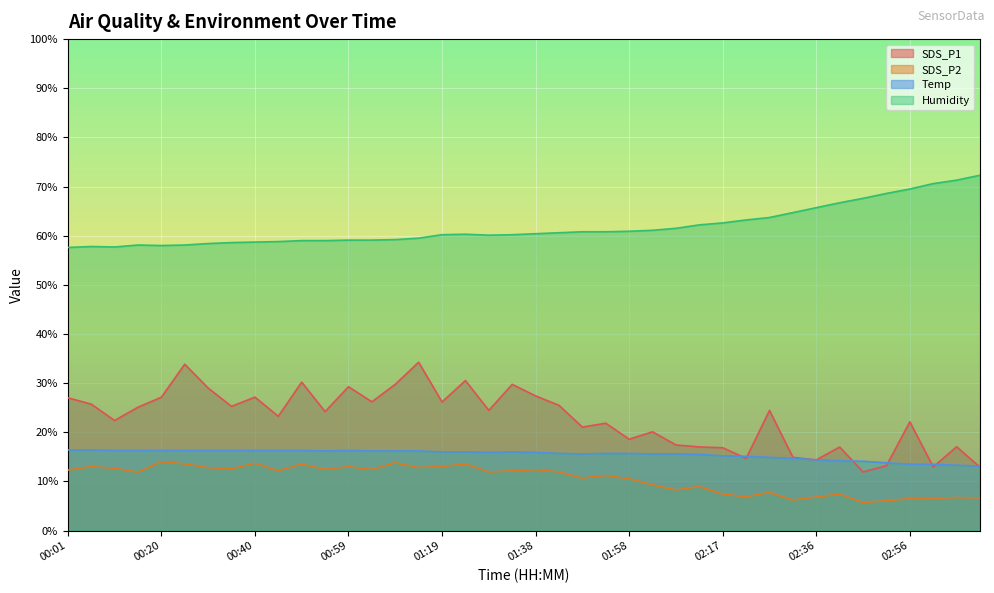

Read the Humidity value at 02:56.

69.5